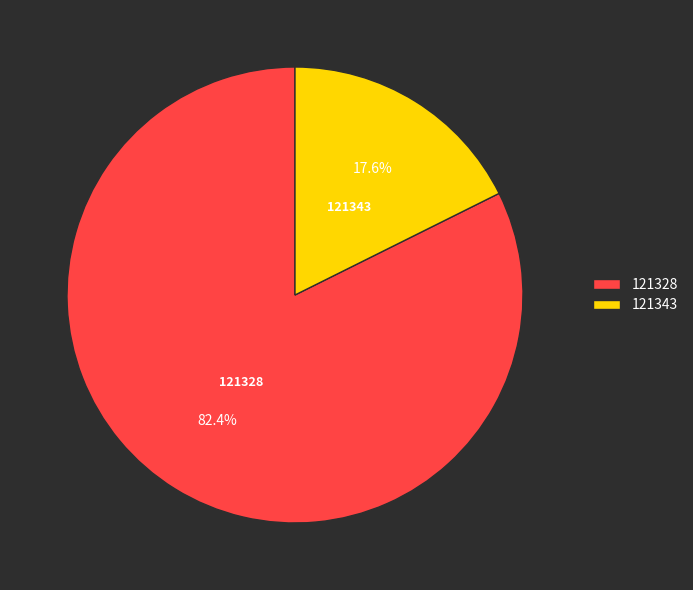

What is the smallest slice in the pie chart?

121343